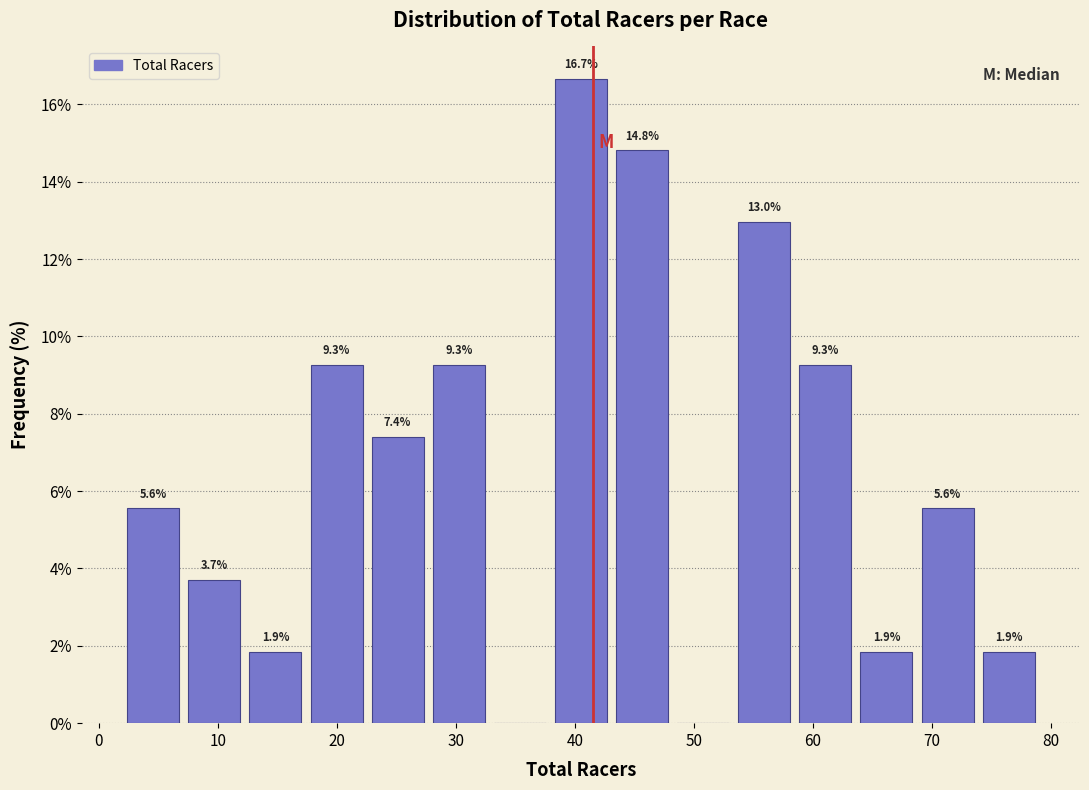

Over which range of the x-axis is the bar tallest?

38 to 43